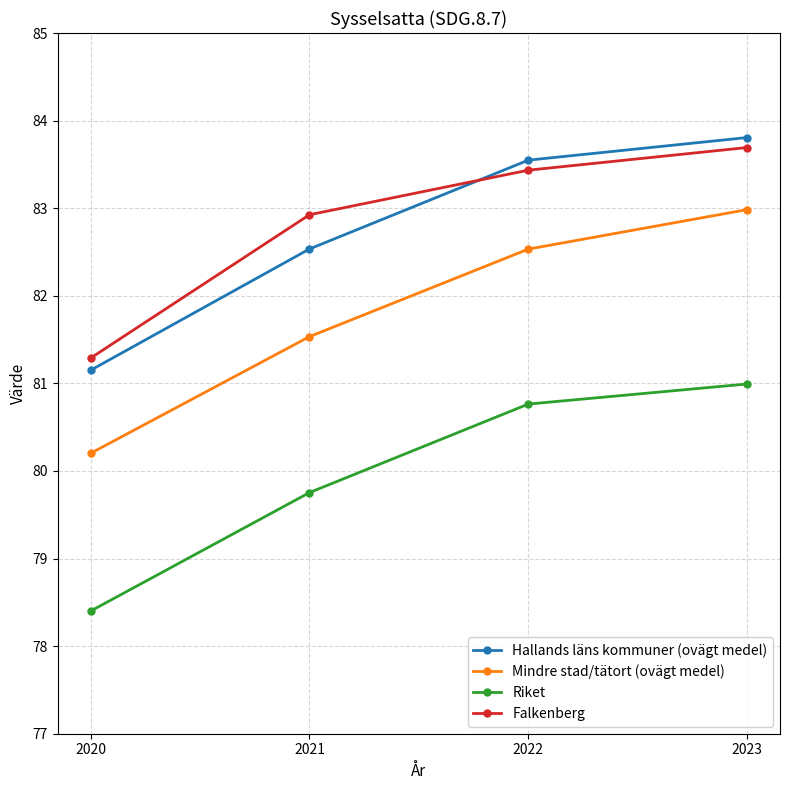

Which series has the largest total across all categories?

Falkenberg